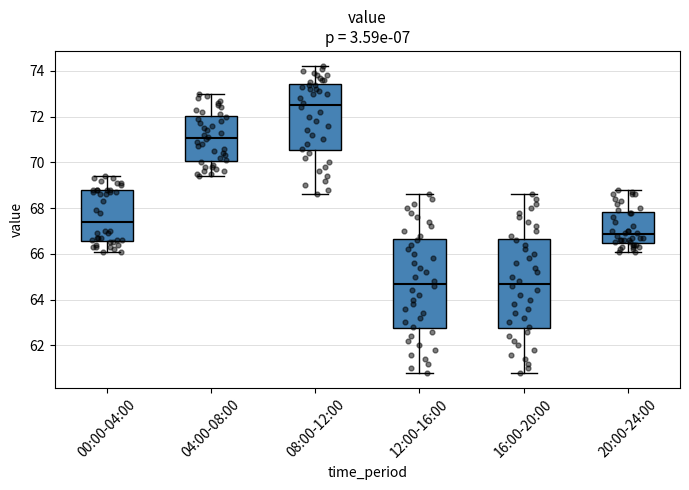

Reading left to right, transcribe this box plot: for each box, give where its median line is, the range the box spans, and where its two whiskers end, as read against the y-axis. The values are not printed on the chart, so give them approximately, as read against the axis.

00:00-04:00: median 67.4, box 66.6 to 68.8, whiskers 66.2 to 69.4
04:00-08:00: median 71.0, box 70.0 to 72.0, whiskers 69.4 to 73.0
08:00-12:00: median 72.6, box 70.6 to 73.4, whiskers 68.6 to 74.2
12:00-16:00: median 64.8, box 62.8 to 66.6, whiskers 60.8 to 68.6
16:00-20:00: median 64.8, box 62.8 to 66.6, whiskers 60.8 to 68.6
20:00-24:00: median 66.8, box 66.4 to 67.8, whiskers 66.2 to 68.8